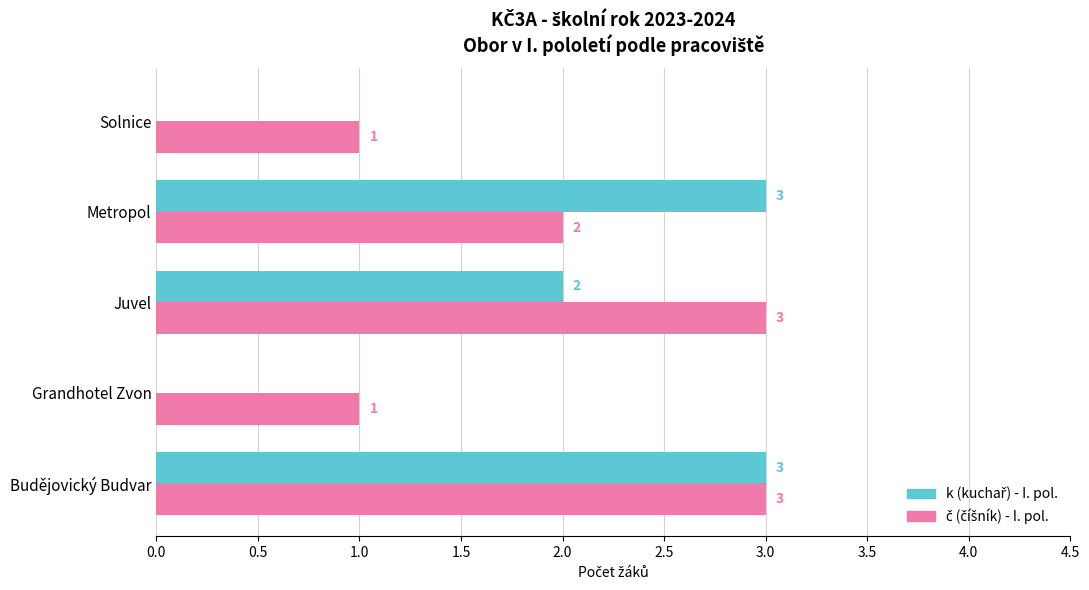

What is the maximum value shown in the chart?

3